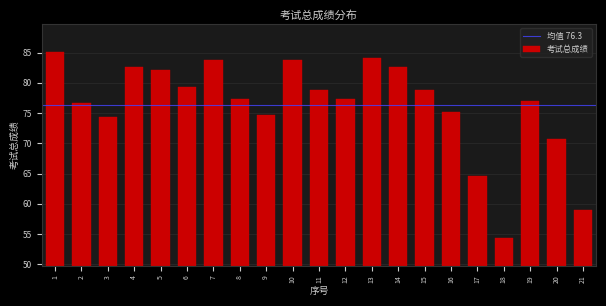

What value does the data have at 9?

74.7